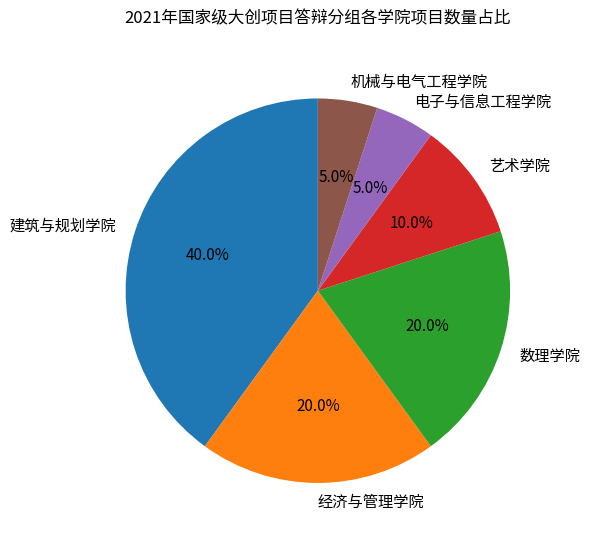

Do 数理学院 and 电子与信息工程学院 together represent more than half of the pie?

No